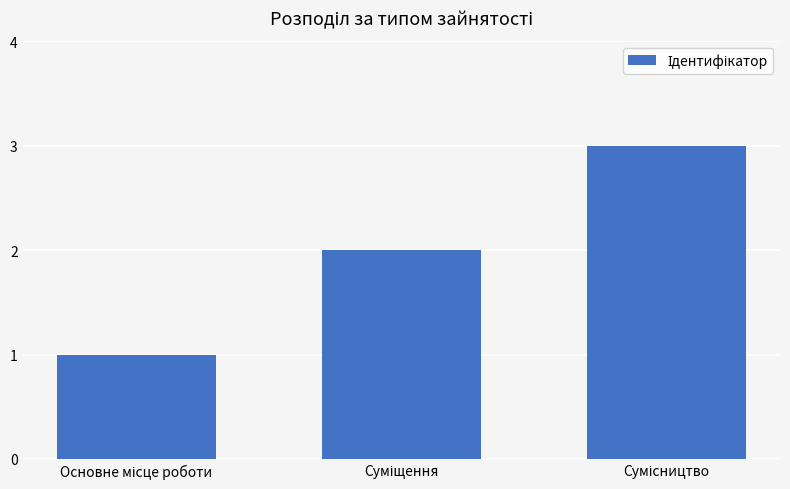

Reading left to right, extract all data points from this chart.

1	2	3